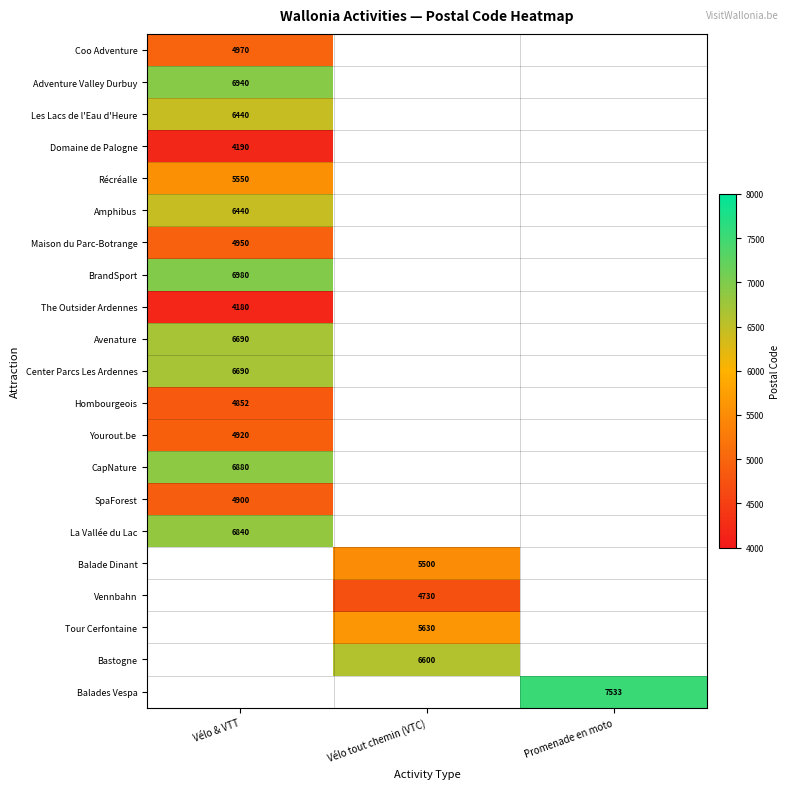

True or false: Maison du Parc-Botrange has a value of 4950 at Vélo & VTT.

True